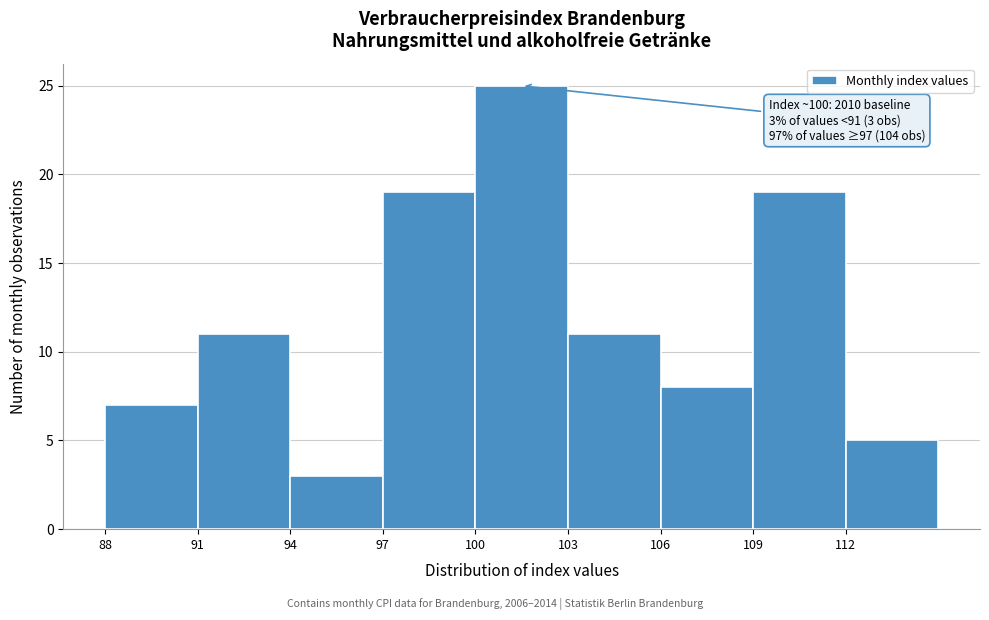

Which range on the x-axis has the tallest bar?

100 to 103